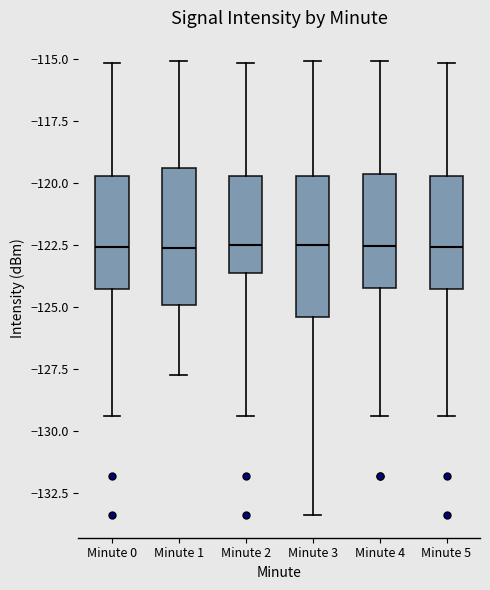

Reading left to right, transcribe this box plot: for each box, give where its median line is, the range the box spans, and where its two whiskers end, as read against the y-axis. The values are not printed on the chart, so give them approximately, as read against the axis.

Minute 0: median -122.5, box -124.5 to -119.5, whiskers -129.5 to -115.0
Minute 1: median -122.5, box -125.0 to -119.5, whiskers -127.5 to -115.0
Minute 2: median -122.5, box -123.5 to -119.5, whiskers -129.5 to -115.0
Minute 3: median -122.5, box -125.5 to -119.5, whiskers -133.5 to -115.0
Minute 4: median -122.5, box -124.0 to -119.5, whiskers -129.5 to -115.0
Minute 5: median -122.5, box -124.5 to -119.5, whiskers -129.5 to -115.0